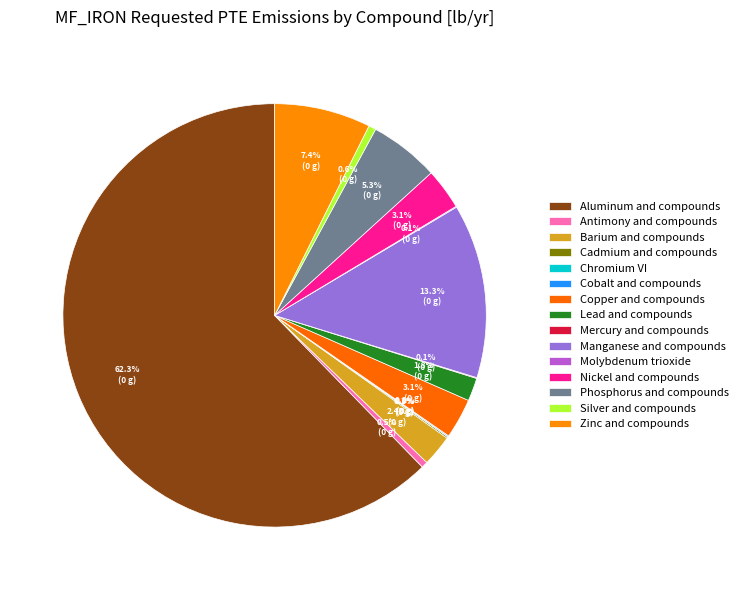

Which category accounts for the majority?

Aluminum and compounds